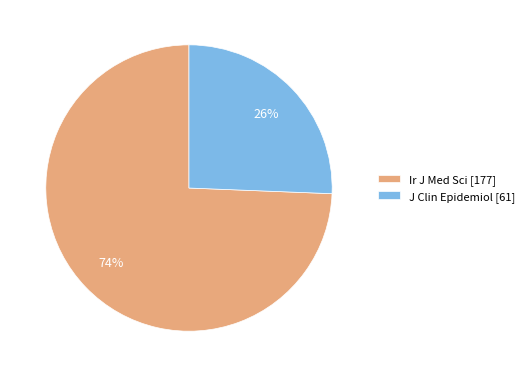

Is the sum of J Clin Epidemiol [61] and Ir J Med Sci [177] greater than half?

Yes